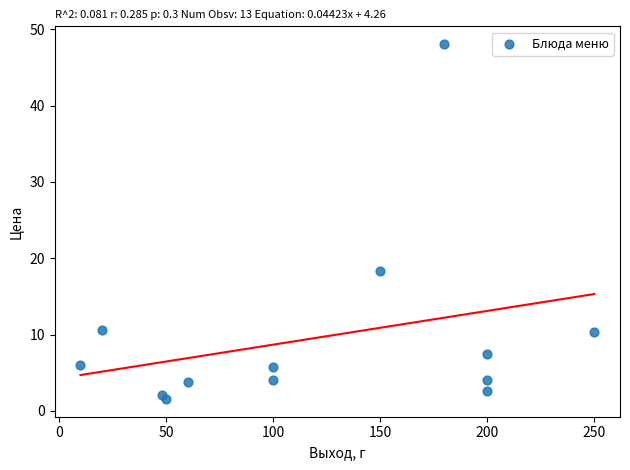

What is the range of X values (max minus min)?

240.0